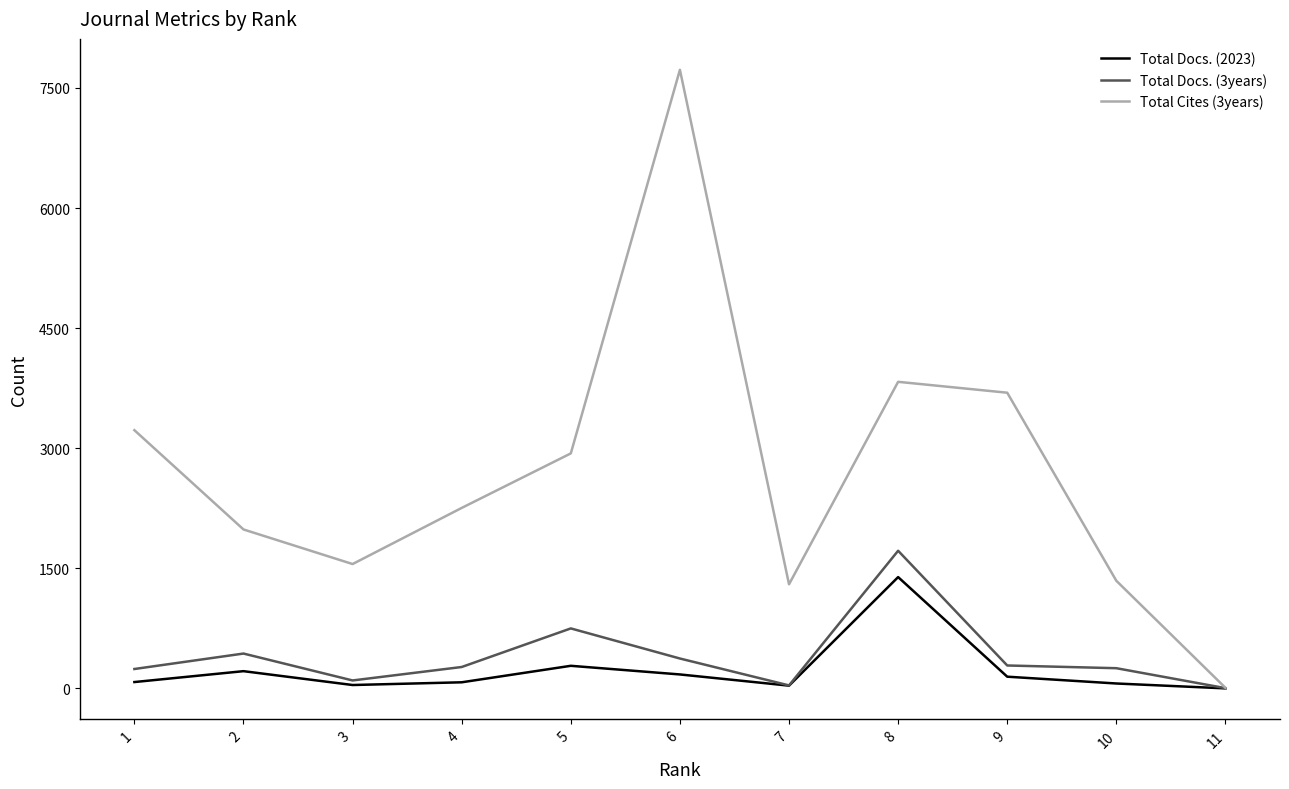

What is the difference between the maximum and second lowest values in the Total Docs. (3years) series?

1682